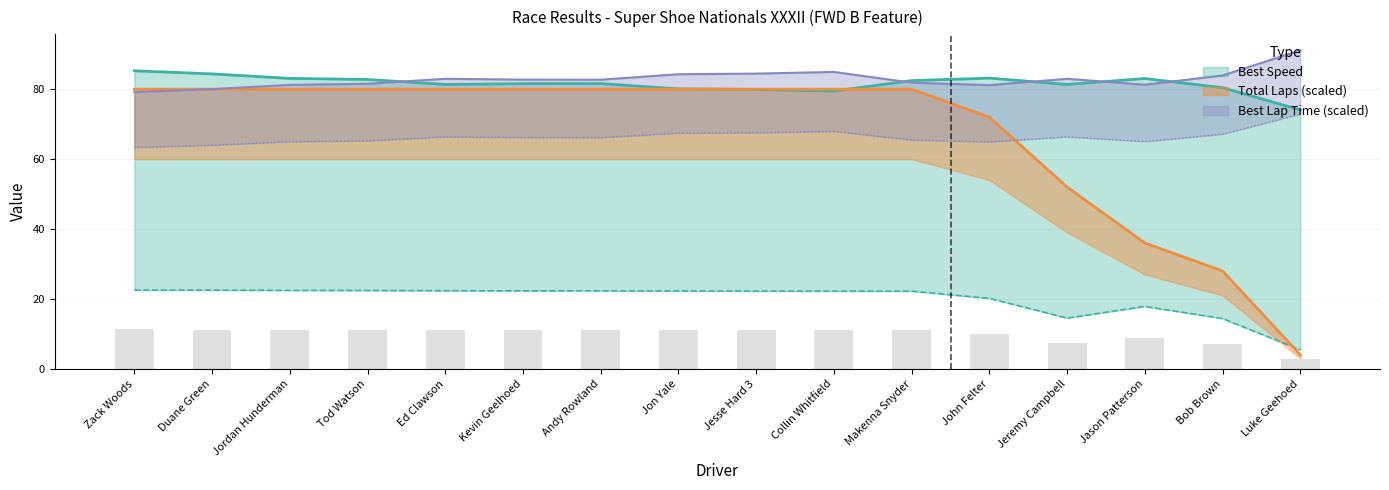

At which label does Average Speed reach its minimum?

Luke Geehoed